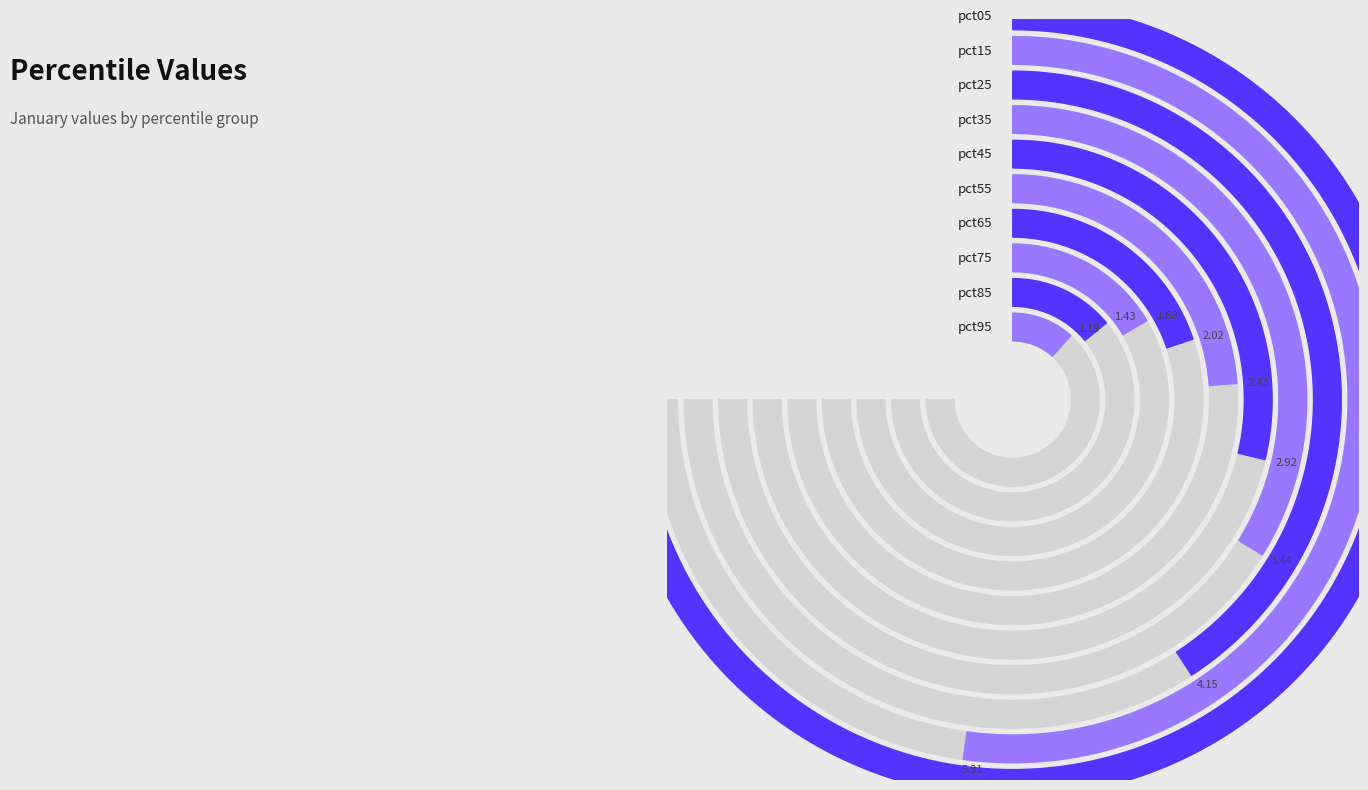

What percentage is the pct75 slice, to the nearest percent?

5%